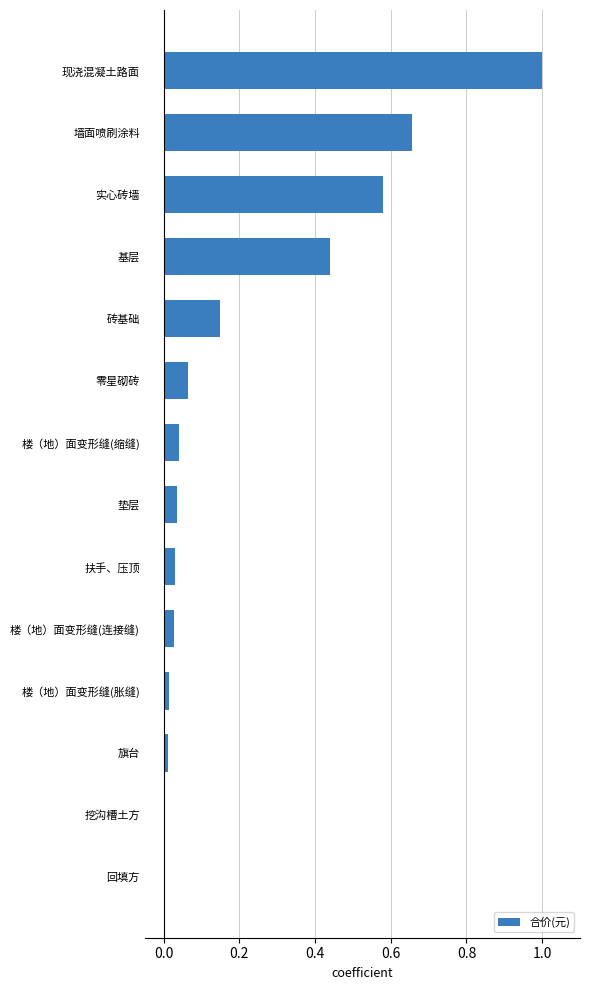

Which category has the highest value across all series?

现浇混凝土路面